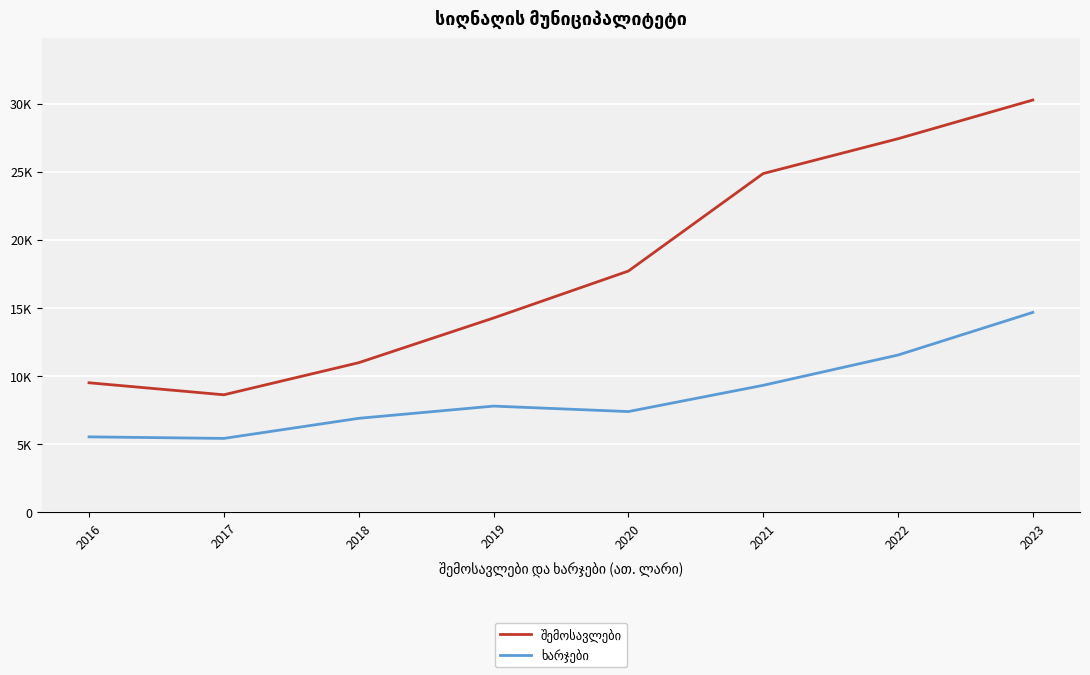

What is the average value of the შემოსავლები series?

17948.2